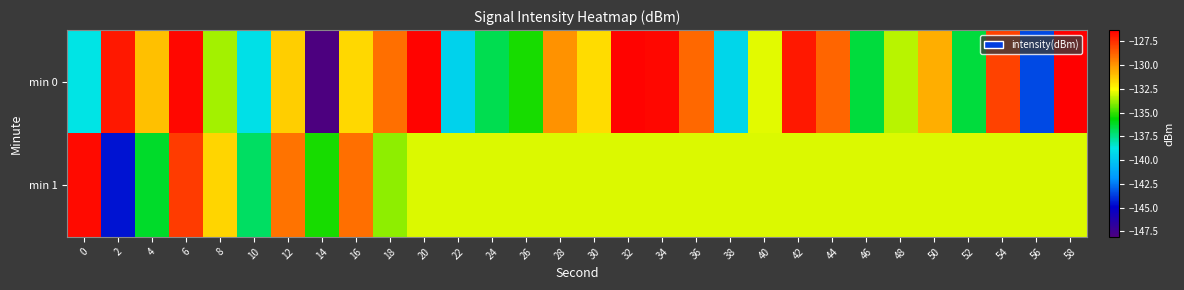

Which series has the widest spread of values?

min 0